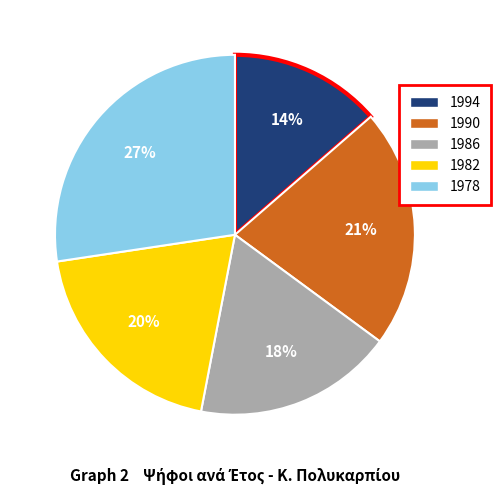

The 1994 slice represents 14% of the pie. True or false?

True